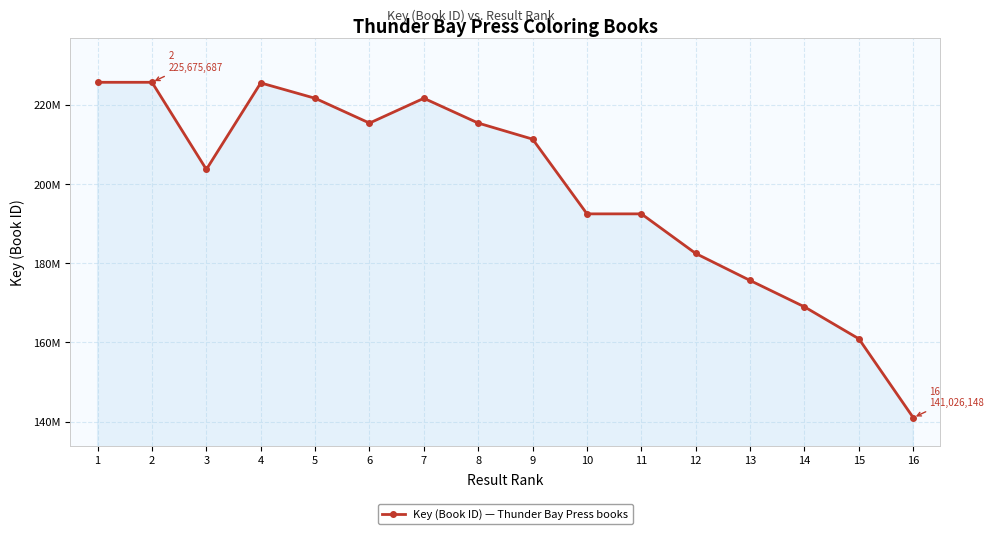

What is the change in value from 5 to 16?

-80612995